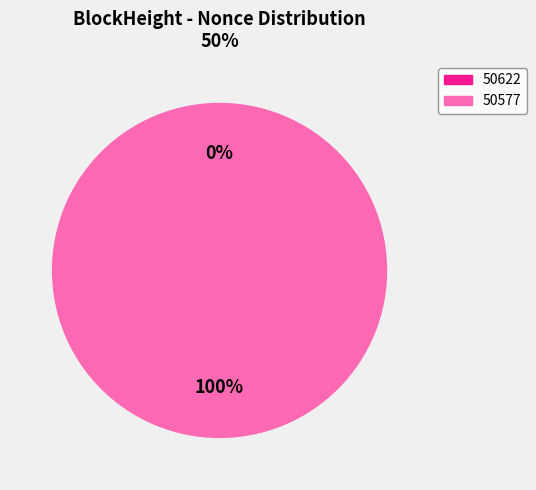

Does any single category account for the majority?

Yes